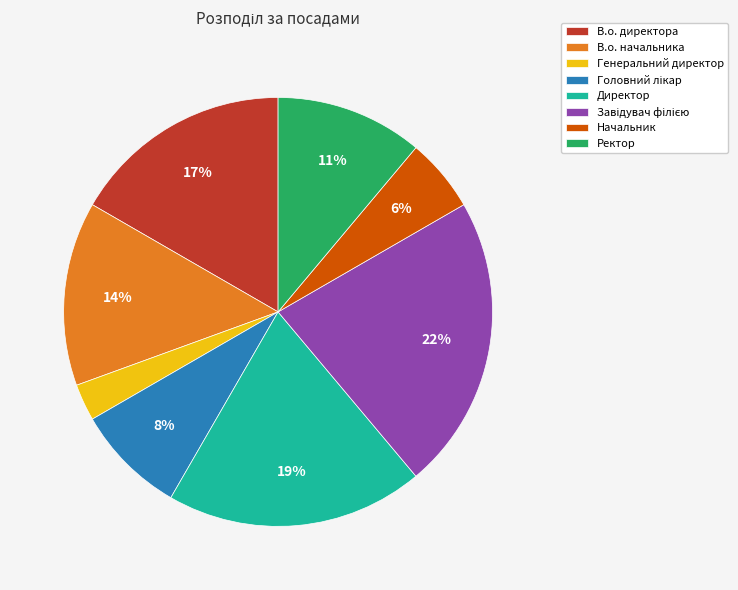

Count the number of slices in the pie.

8